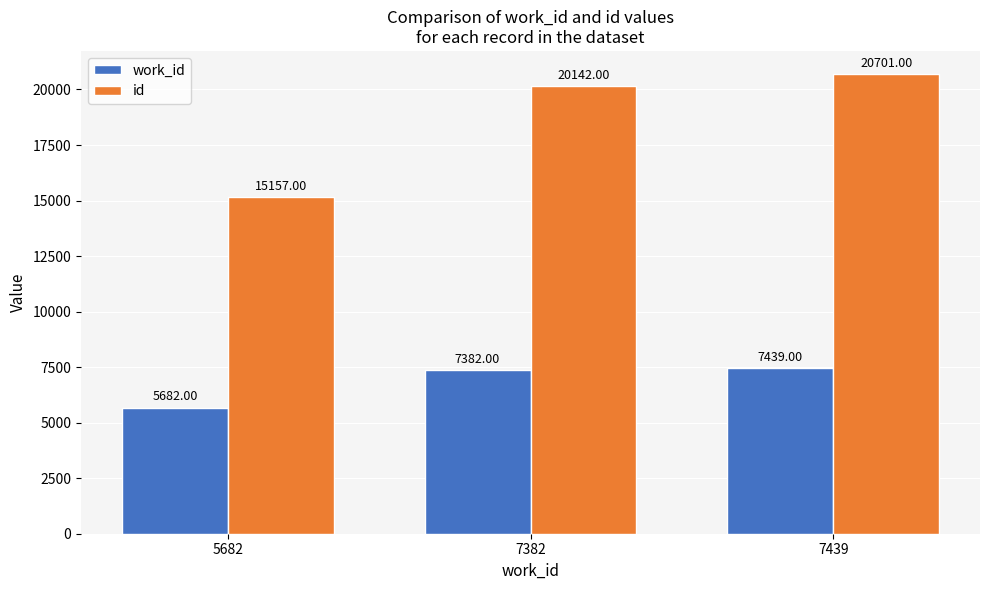

What is the difference between the maximum and minimum values in the id series?

5544